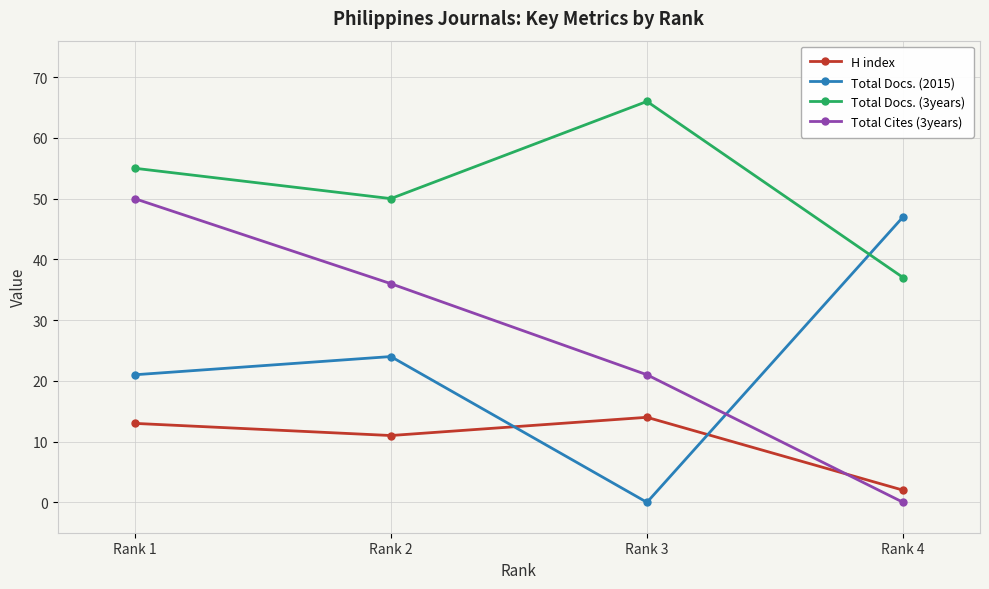

How many series are shown in this chart?

4